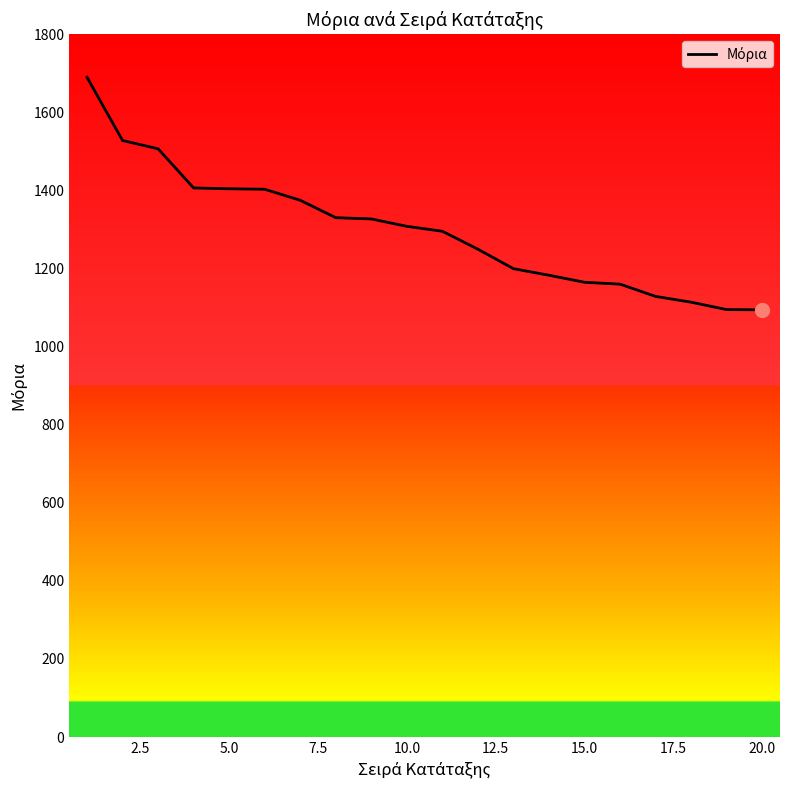

What is the difference between the maximum and minimum values?

595.6